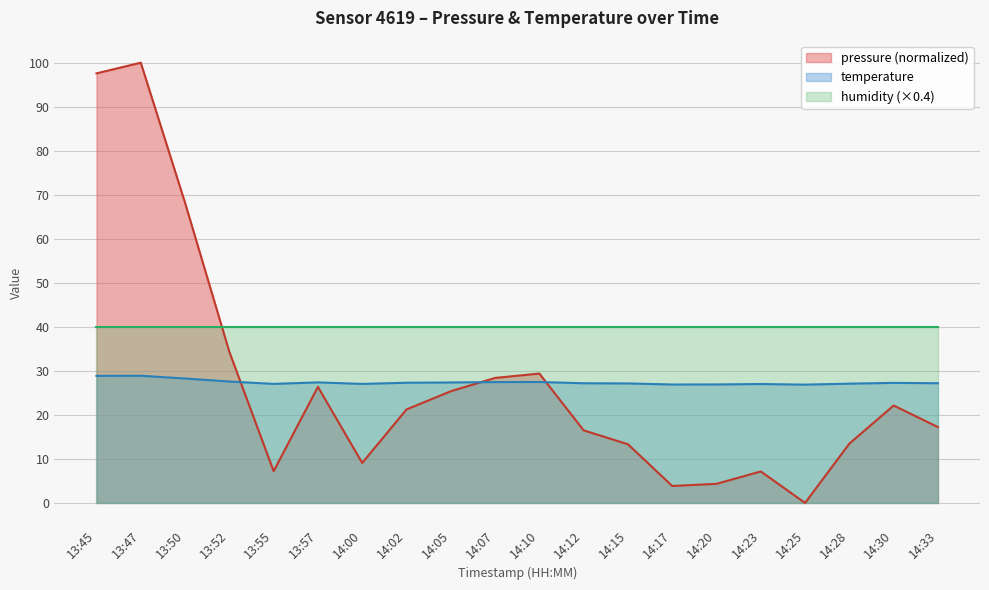

Is it true that pressure equals 23.5 at 14:28?

False